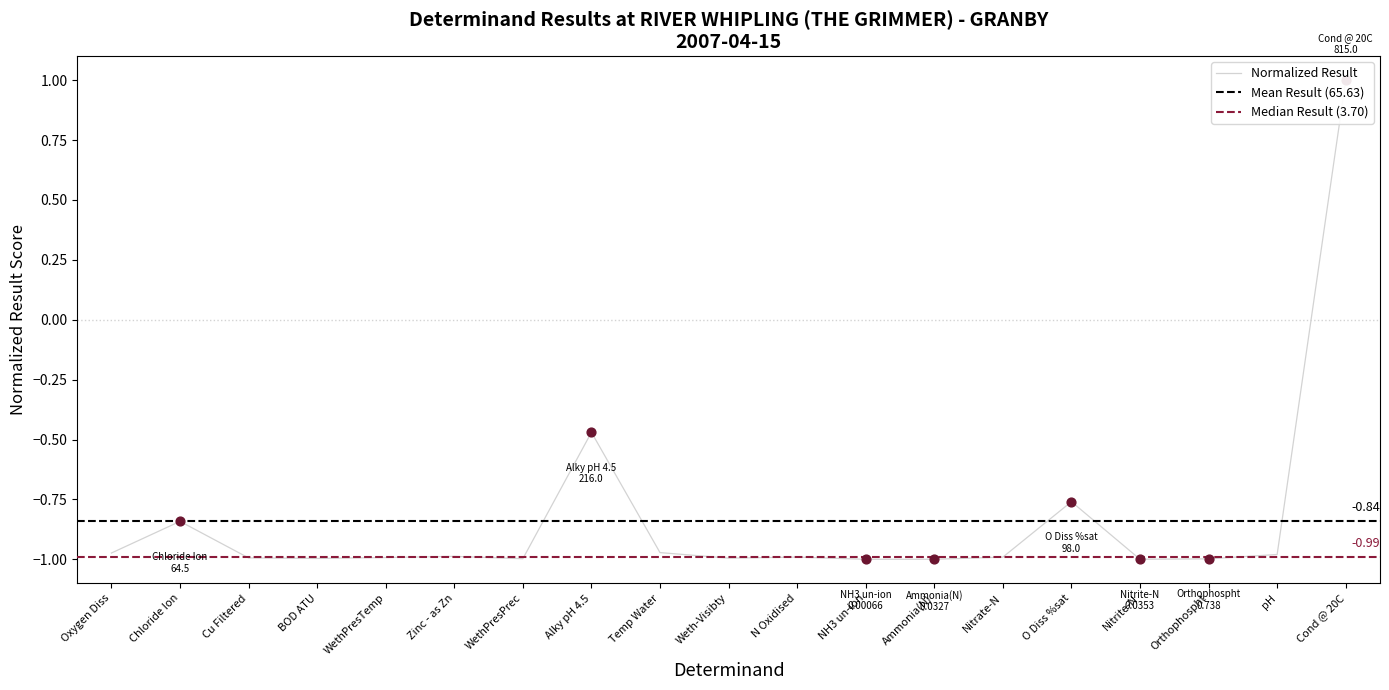

What is the change in value from WethPresPrec to O Diss %sat?

+0.2